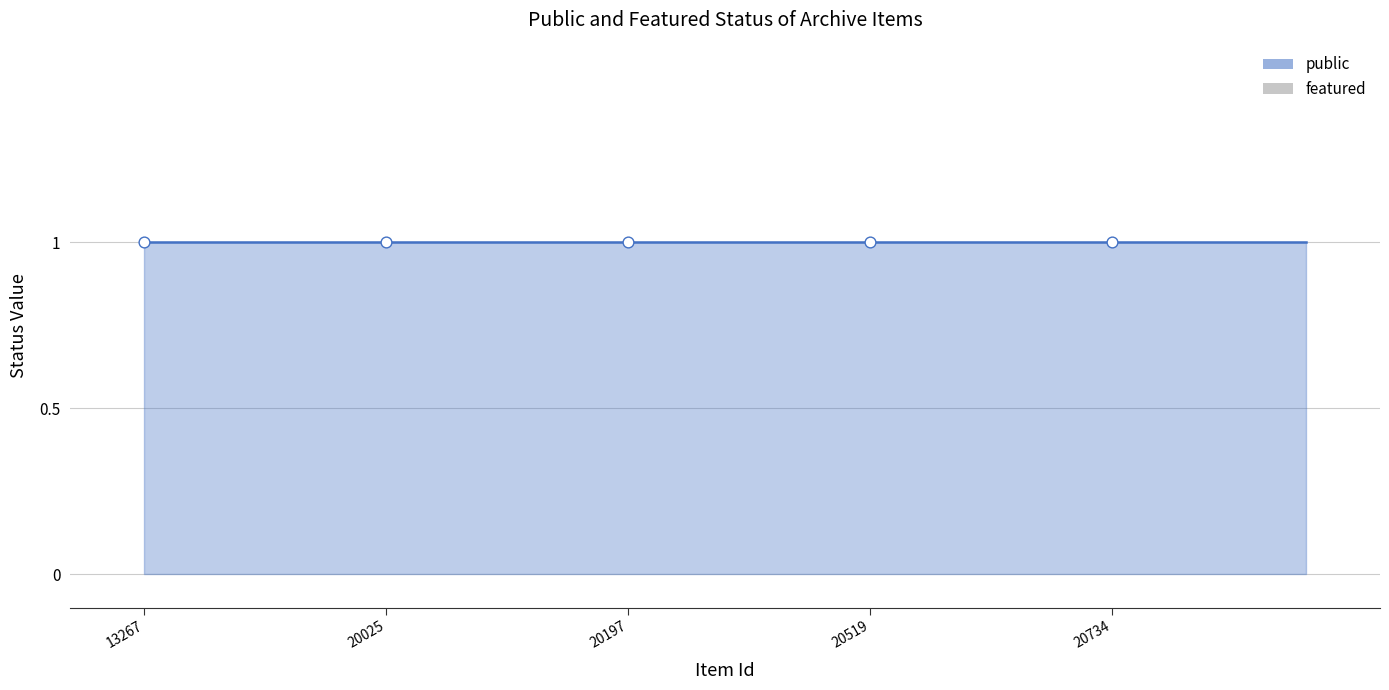

Which series has the widest spread of Y values?

public